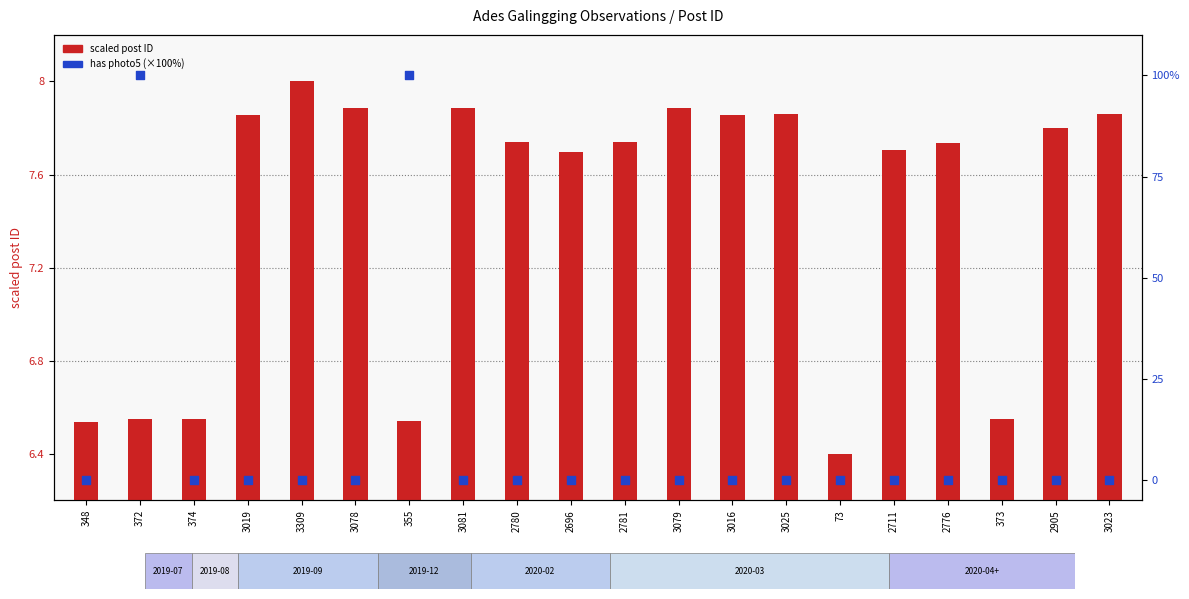

Which series reaches the maximum Y coordinate?

has photo5 (×100%)